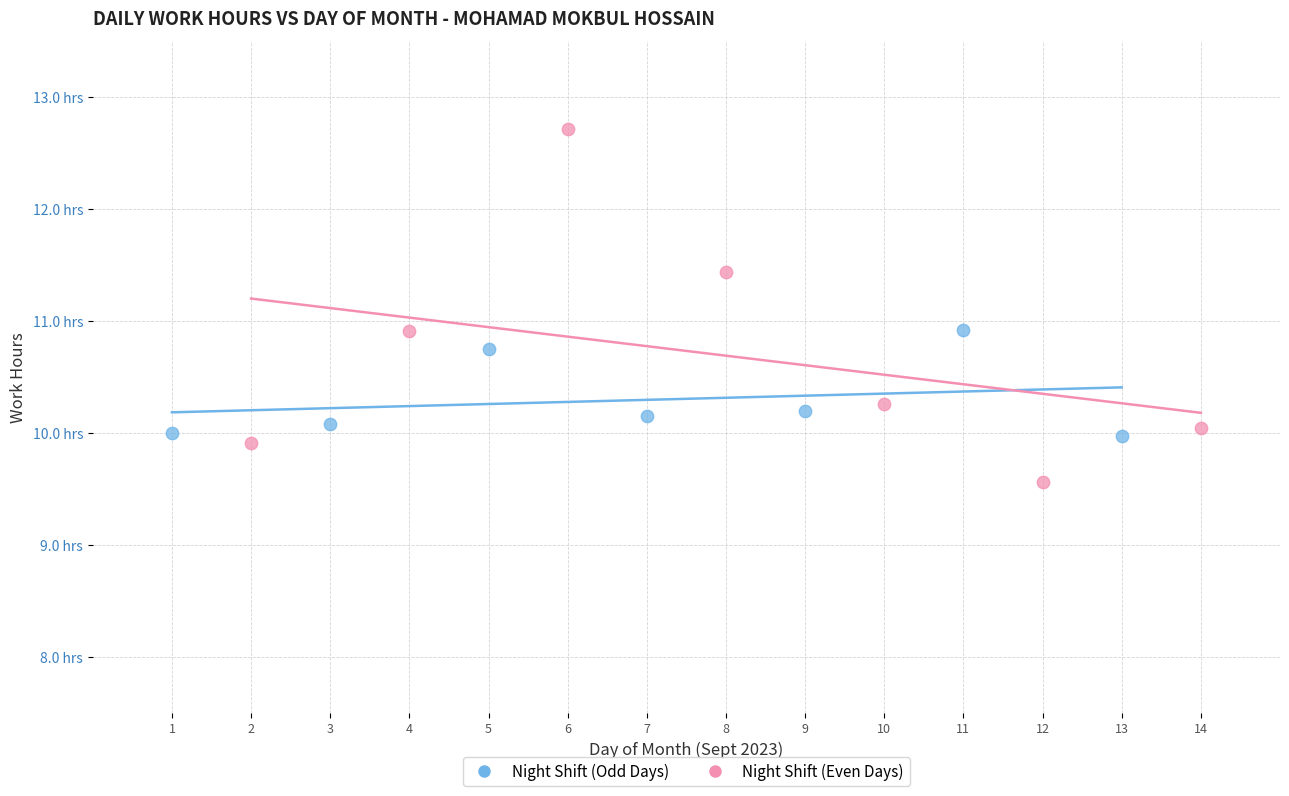

Which series has the widest spread of Y values?

Night Shift (Even Days)